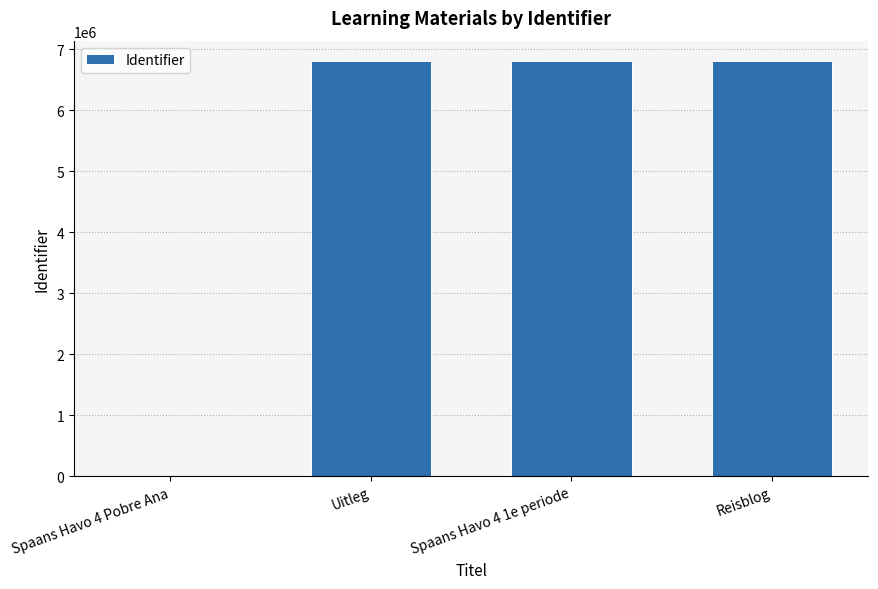

The value at Spaans Havo 4 1e periode is 3134293. True or false?

False